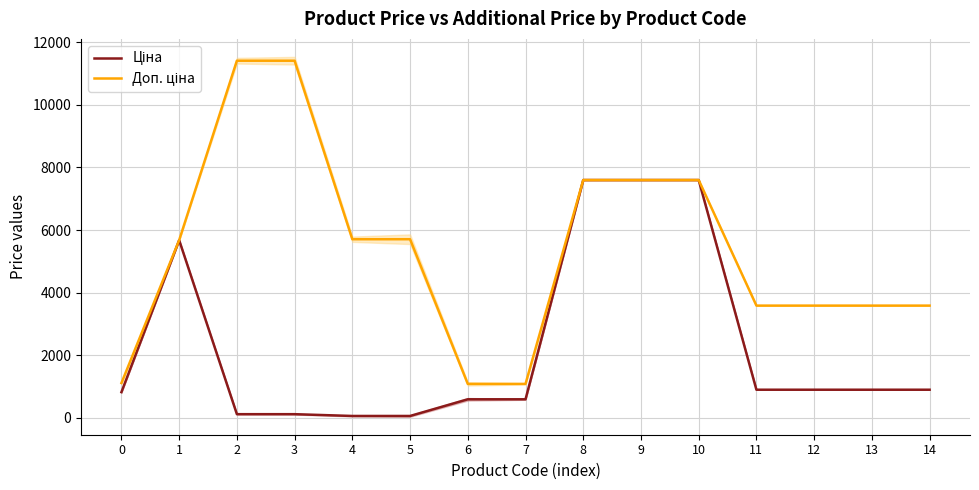

How many lines are shown in the chart?

2